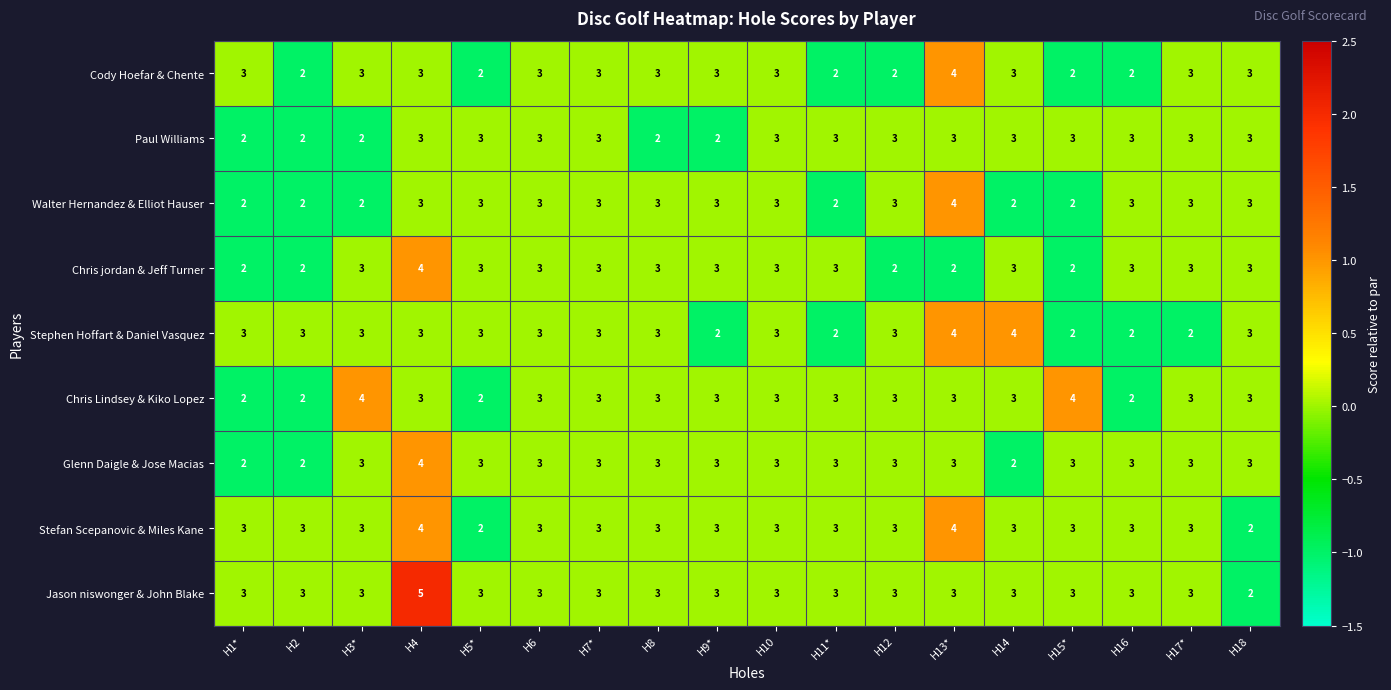

Which series has the largest range (max minus min)?

Jason niswonger & John Blake